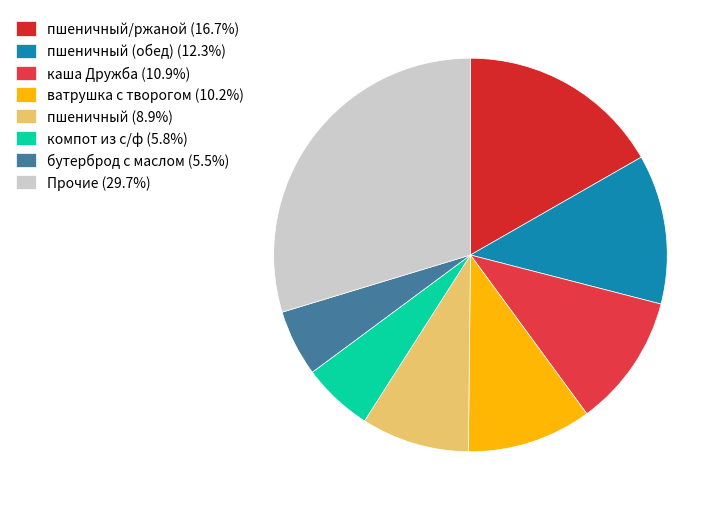

How many slices are in this pie chart?

8